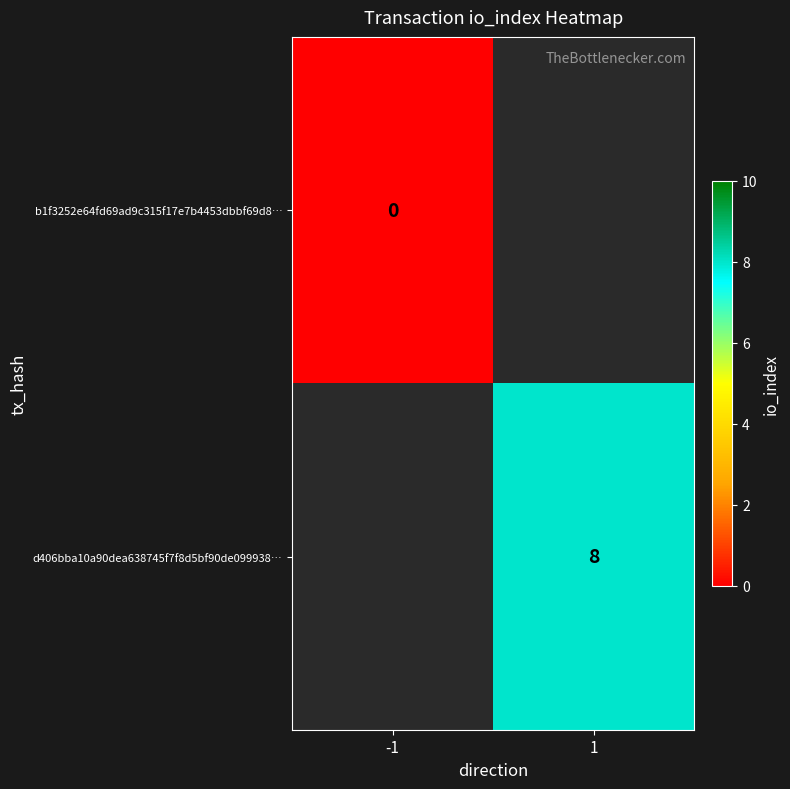

At how many categories does at least one series exceed 0?

1